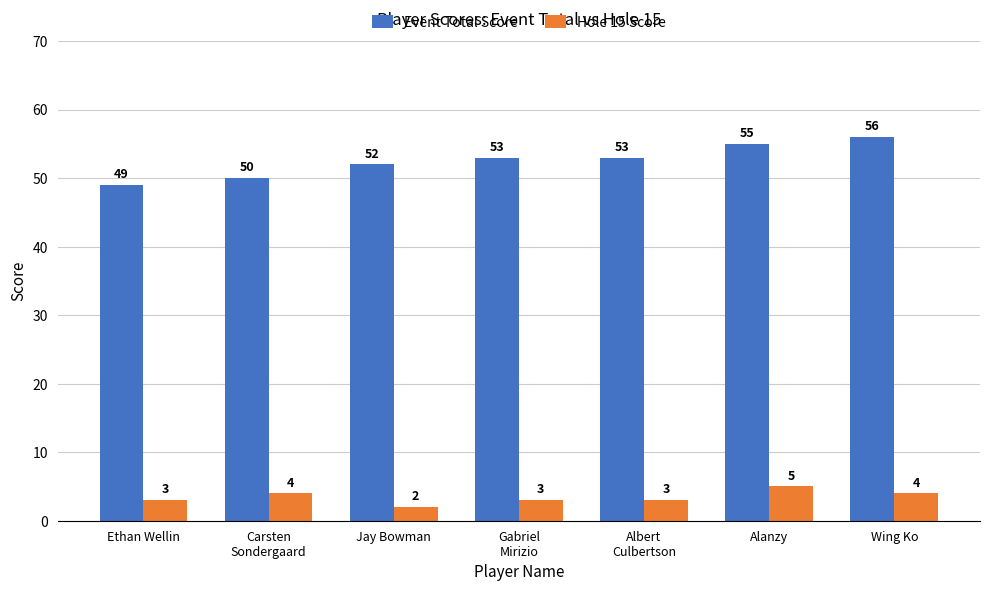

Reading left to right, extract all data points from this chart.

Event Total Score: Ethan Wellin=49	Carsten
Sondergaard=50	Jay Bowman=52	Gabriel
Mirizio=53	Albert
Culbertson=53	Alanzy=55	Wing Ko=56
Hole 15 Score: Ethan Wellin=3	Carsten
Sondergaard=4	Jay Bowman=2	Gabriel
Mirizio=3	Albert
Culbertson=3	Alanzy=5	Wing Ko=4